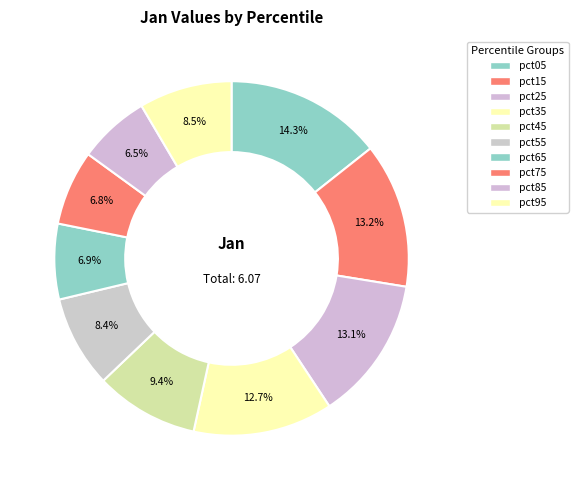

What is the smallest slice in the pie chart?

pct85